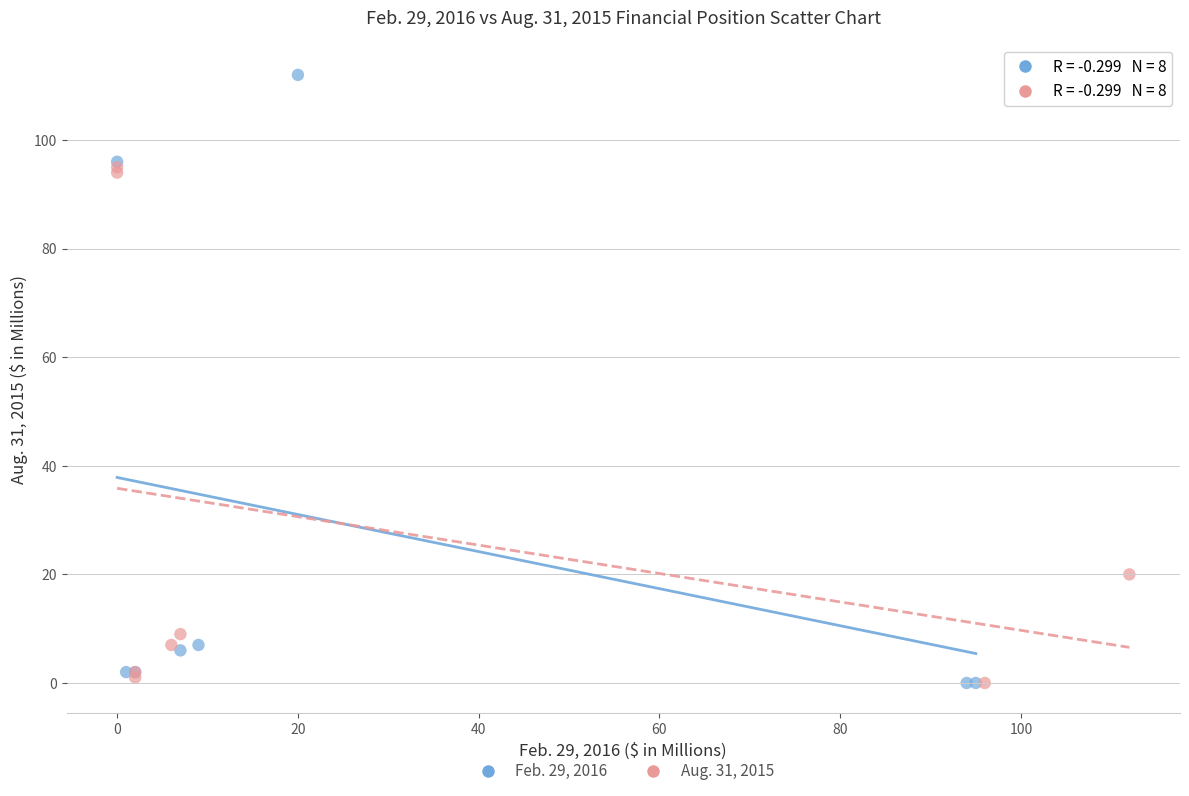

Which series reaches the maximum Y coordinate?

Feb. 29, 2016